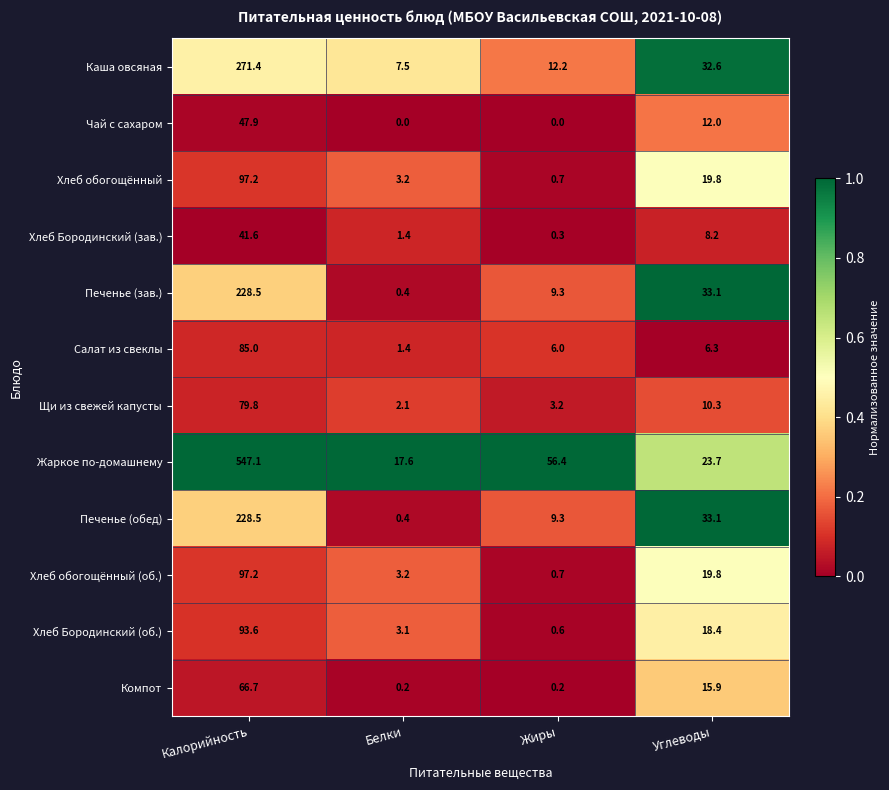

What is the highest value of the Печенье (обед) series?

228.5